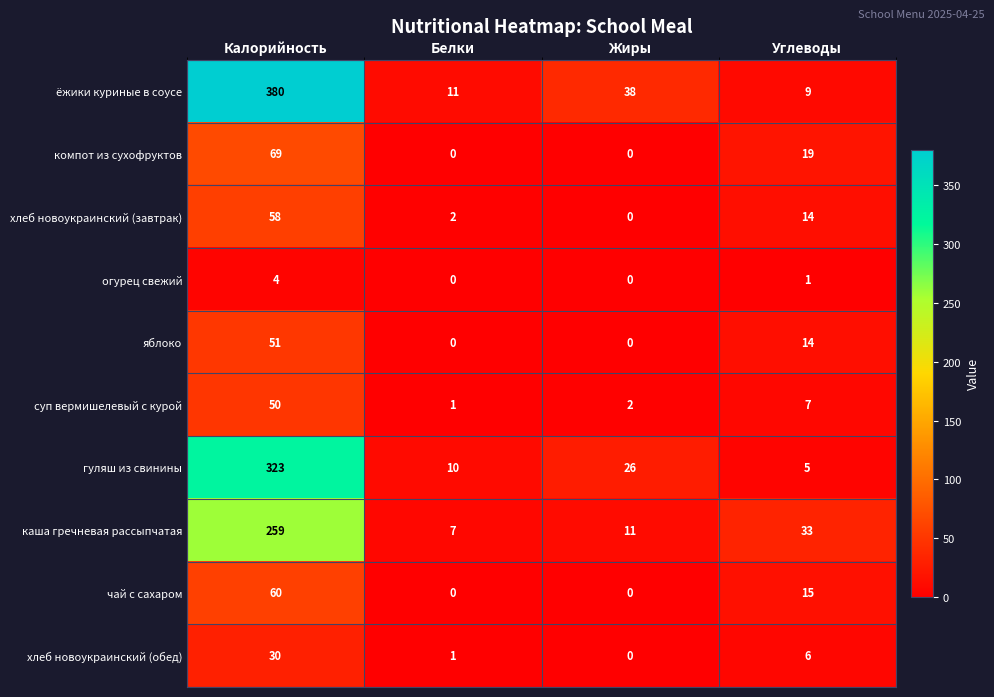

What is the difference between the highest and lowest values at Калорийность?

376